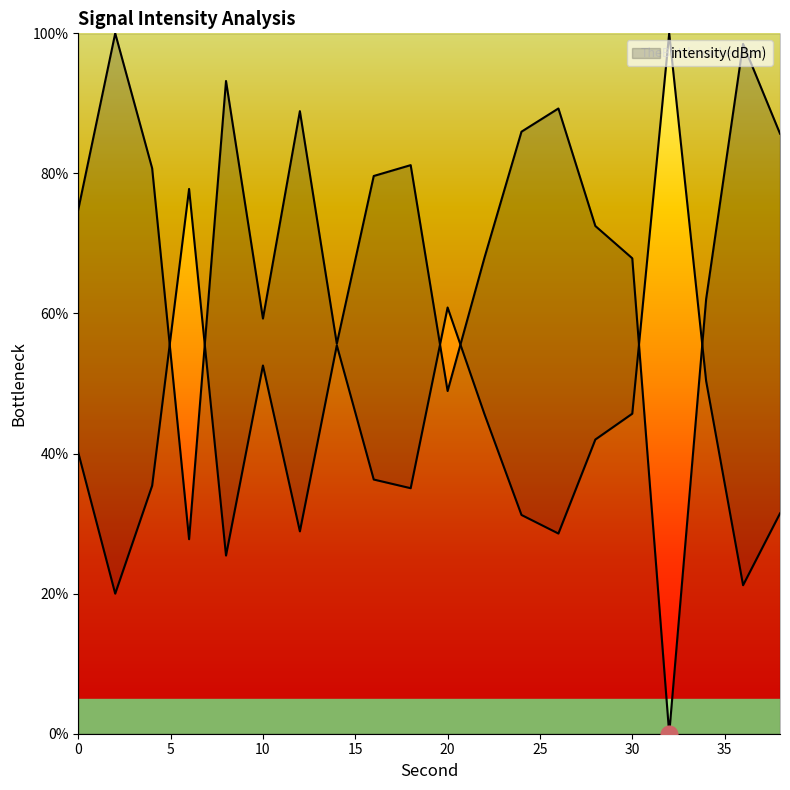

How many lines are shown in the chart?

1